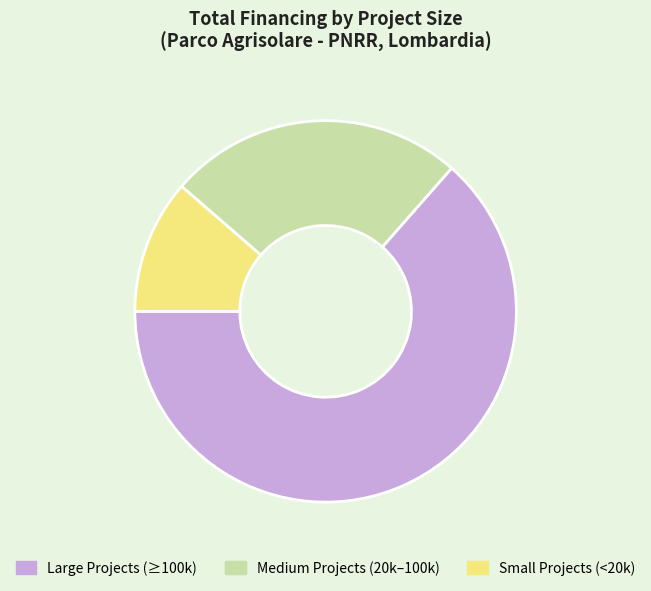

Which category has the biggest portion of the pie?

Large Projects (≥100k)